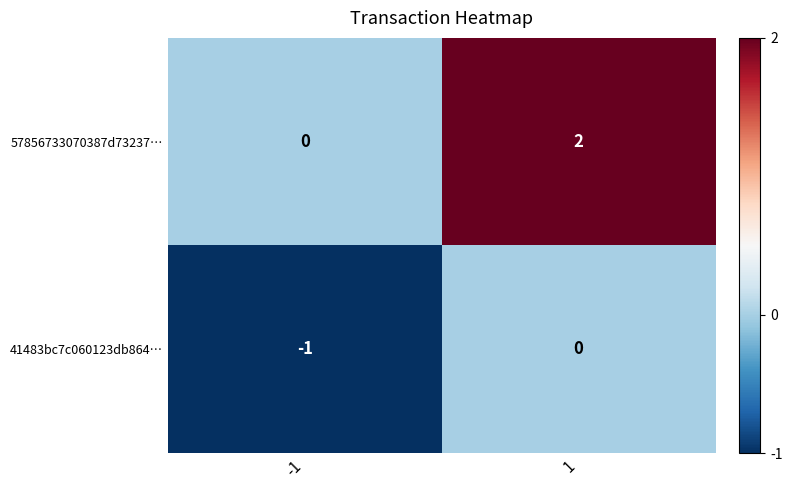

Is it true that 41483bc7c060123db864… equals -1 at -1?

True